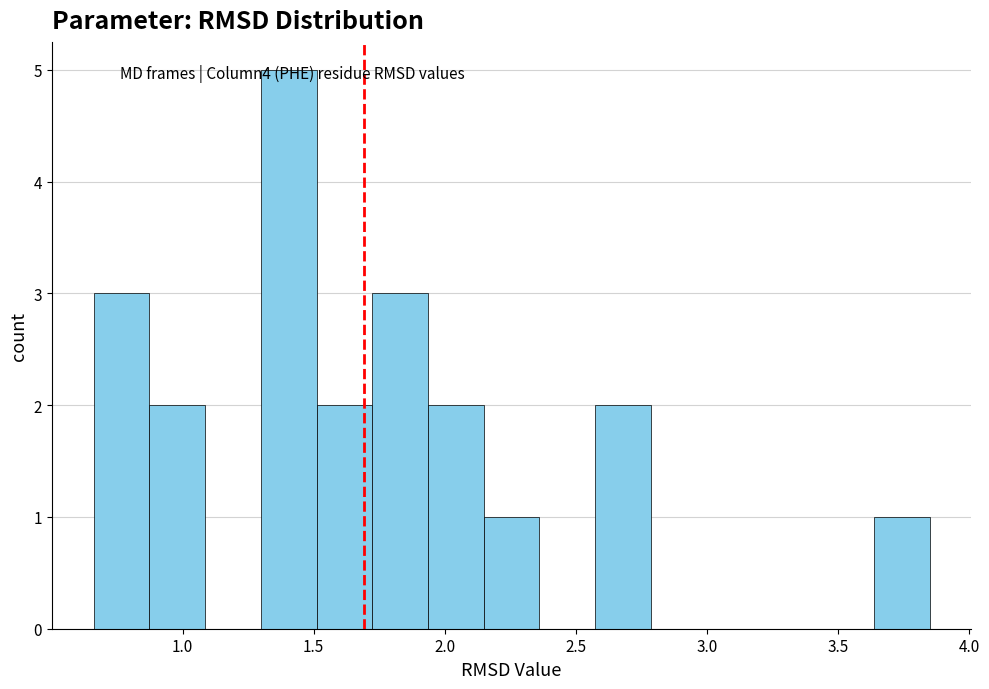

Over which range of the x-axis is the bar tallest?

1.30 to 1.50